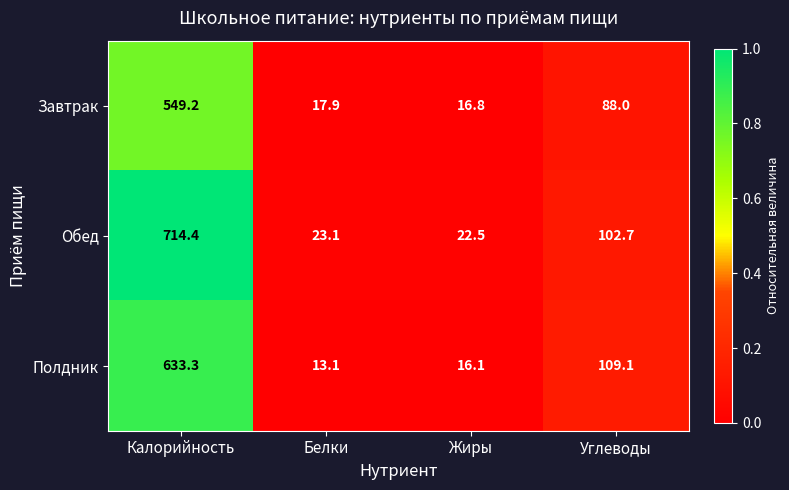

What is the sum of all Завтрак values?

671.9